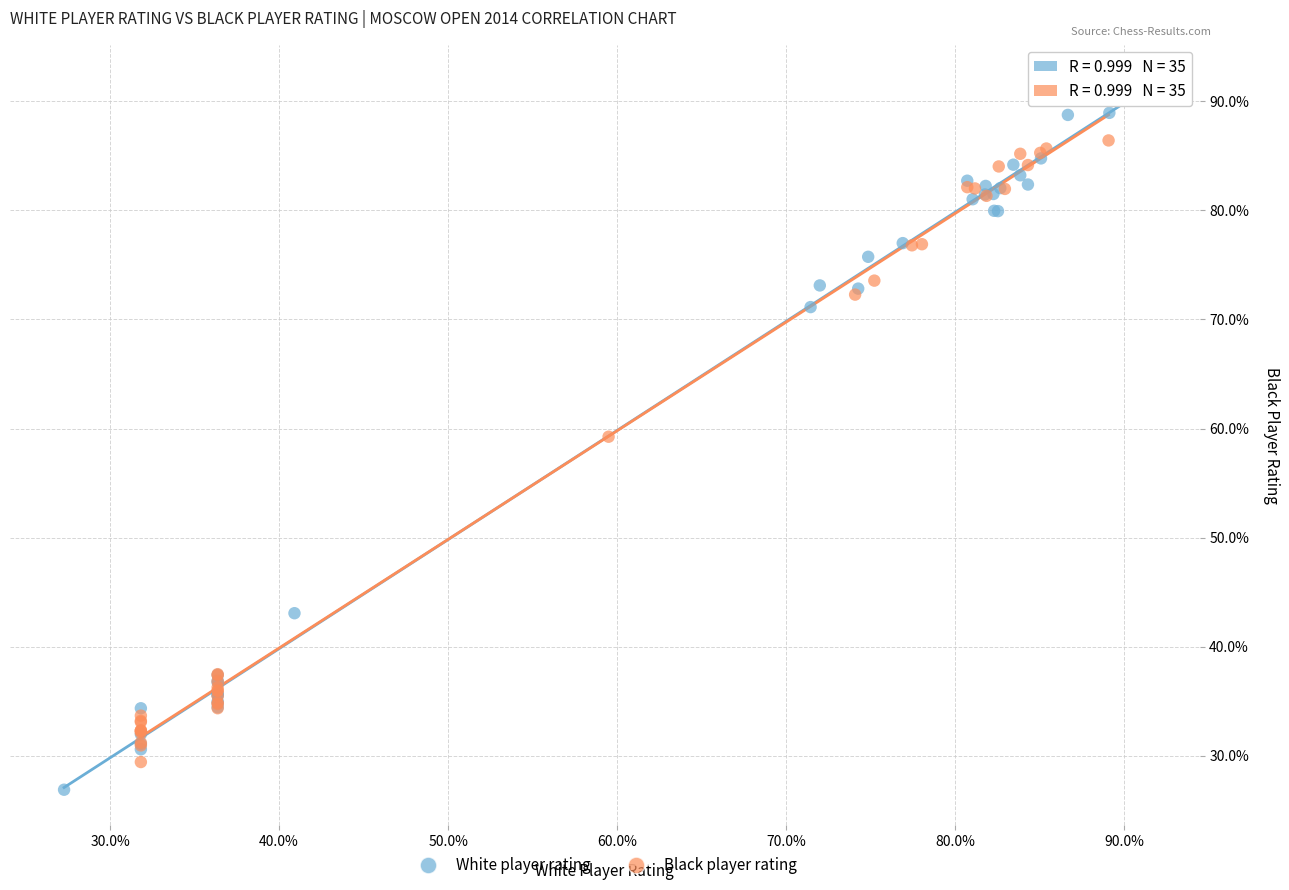

What are all the series names shown in the legend?

White player rating, Black player rating